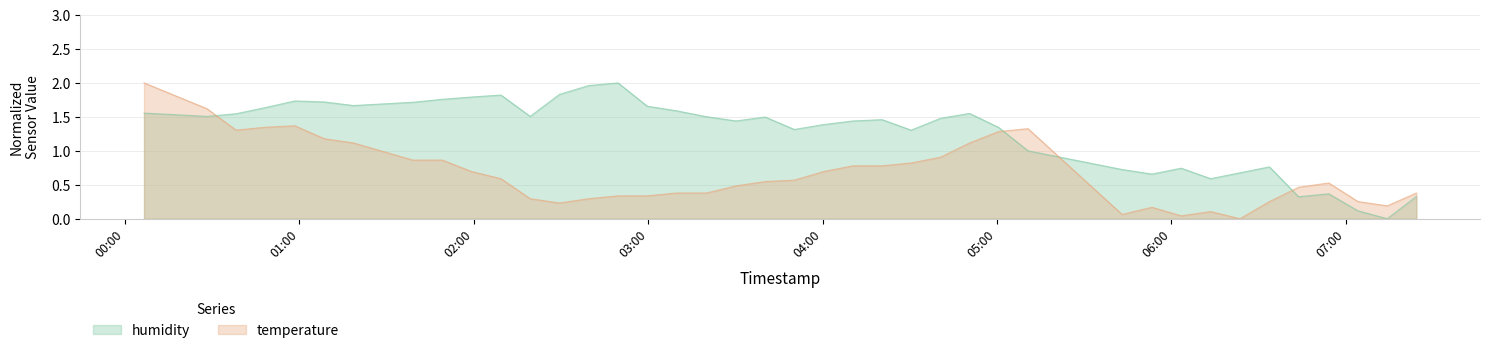

True or false: temperature and humidity cross at least once.

True